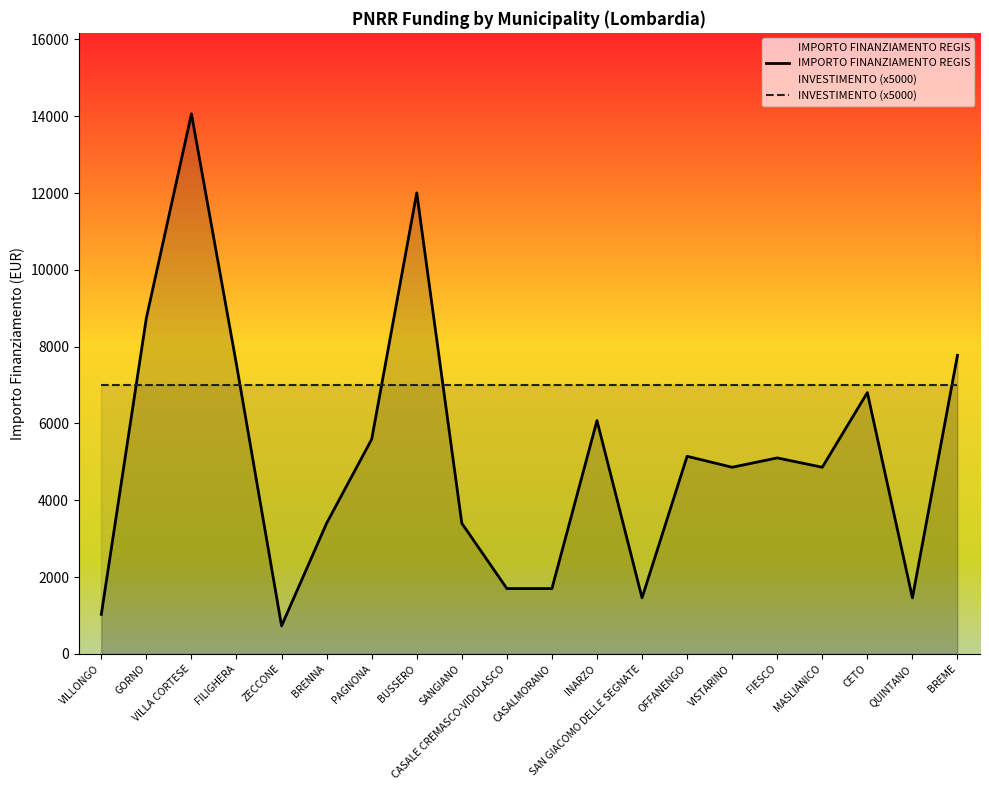

What is the smallest value displayed?

729